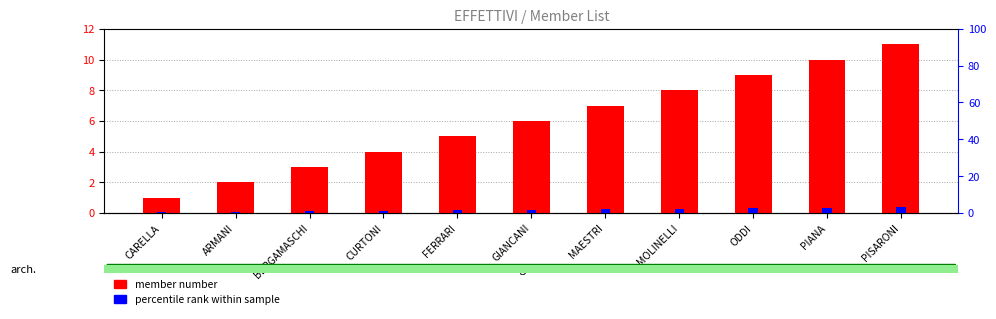

Where does the member number series first go above 6?

MAESTRI